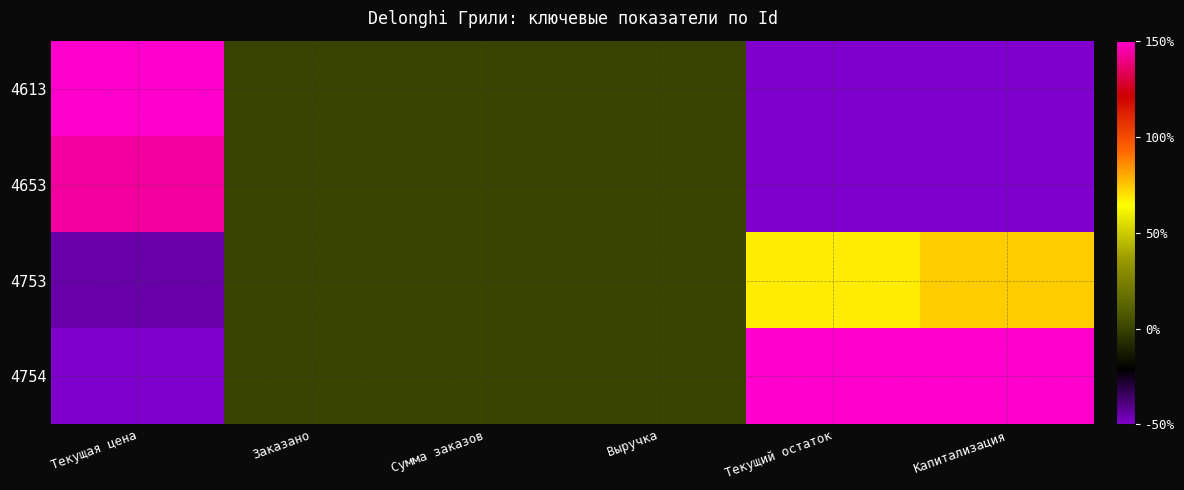

Reading right to left, list all the values displayed in this chart.

4613: Капитализация=-50.0	Текущий остаток=-50.0	Выручка=0.0	Сумма заказов=0.0	Заказано=0.0	Текущая цена=150.0
4653: Капитализация=-50.0	Текущий остаток=-50.0	Выручка=0.0	Сумма заказов=0.0	Заказано=0.0	Текущая цена=143.5
4753: Капитализация=73.7	Текущий остаток=67.8	Выручка=0.0	Сумма заказов=0.0	Заказано=0.0	Текущая цена=-44.6
4754: Капитализация=150.0	Текущий остаток=150.0	Выручка=0.0	Сумма заказов=0.0	Заказано=0.0	Текущая цена=-50.0